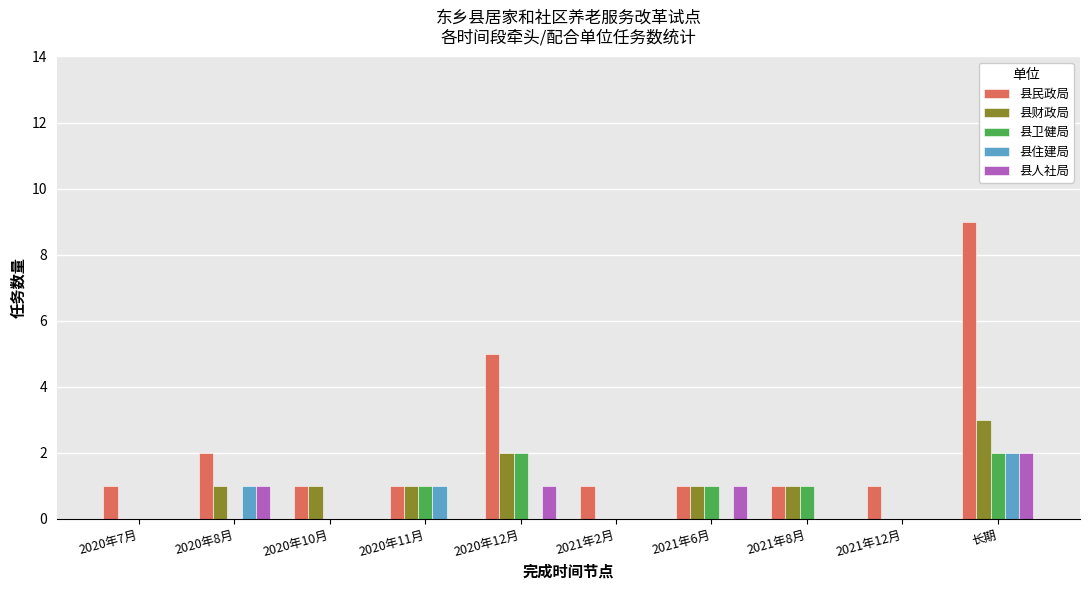

Are the bars grouped side by side (vs. stacked)?

Yes